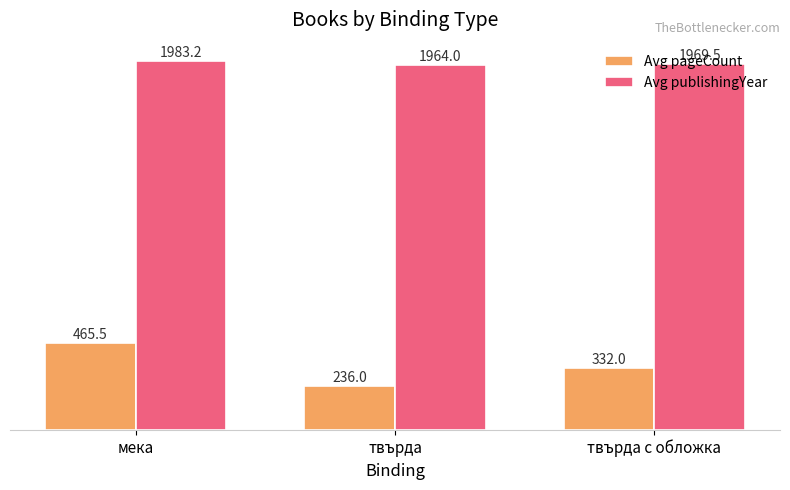

The value of Avg pageCount at твърда с обложка is 332.0. True or false?

True